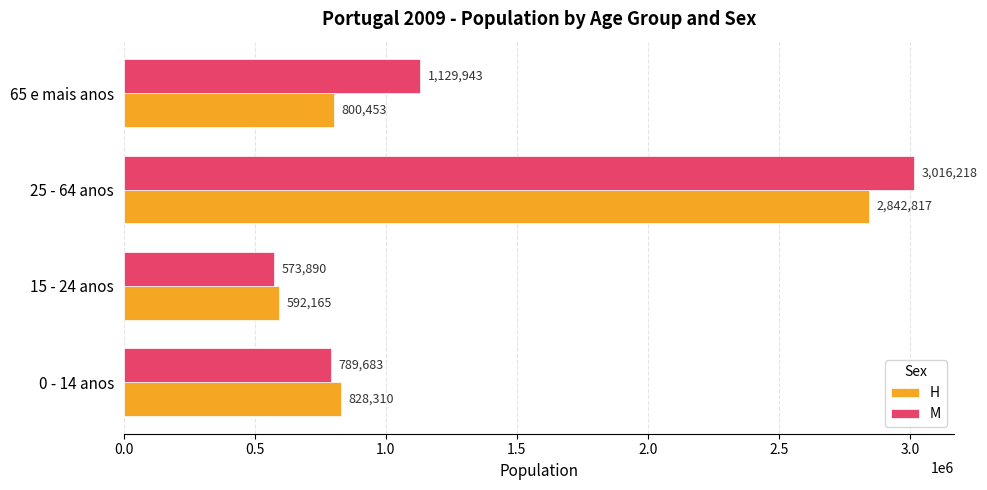

Rank the series by their average value, from lowest to highest.

H, M